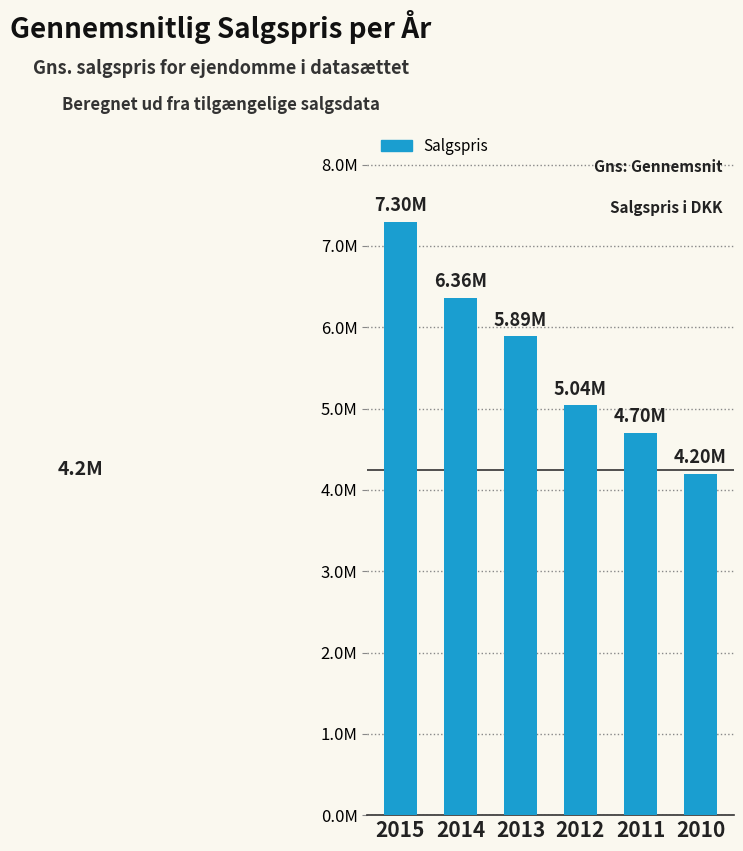

True or false: the data shows 9058761 at 2012.

False